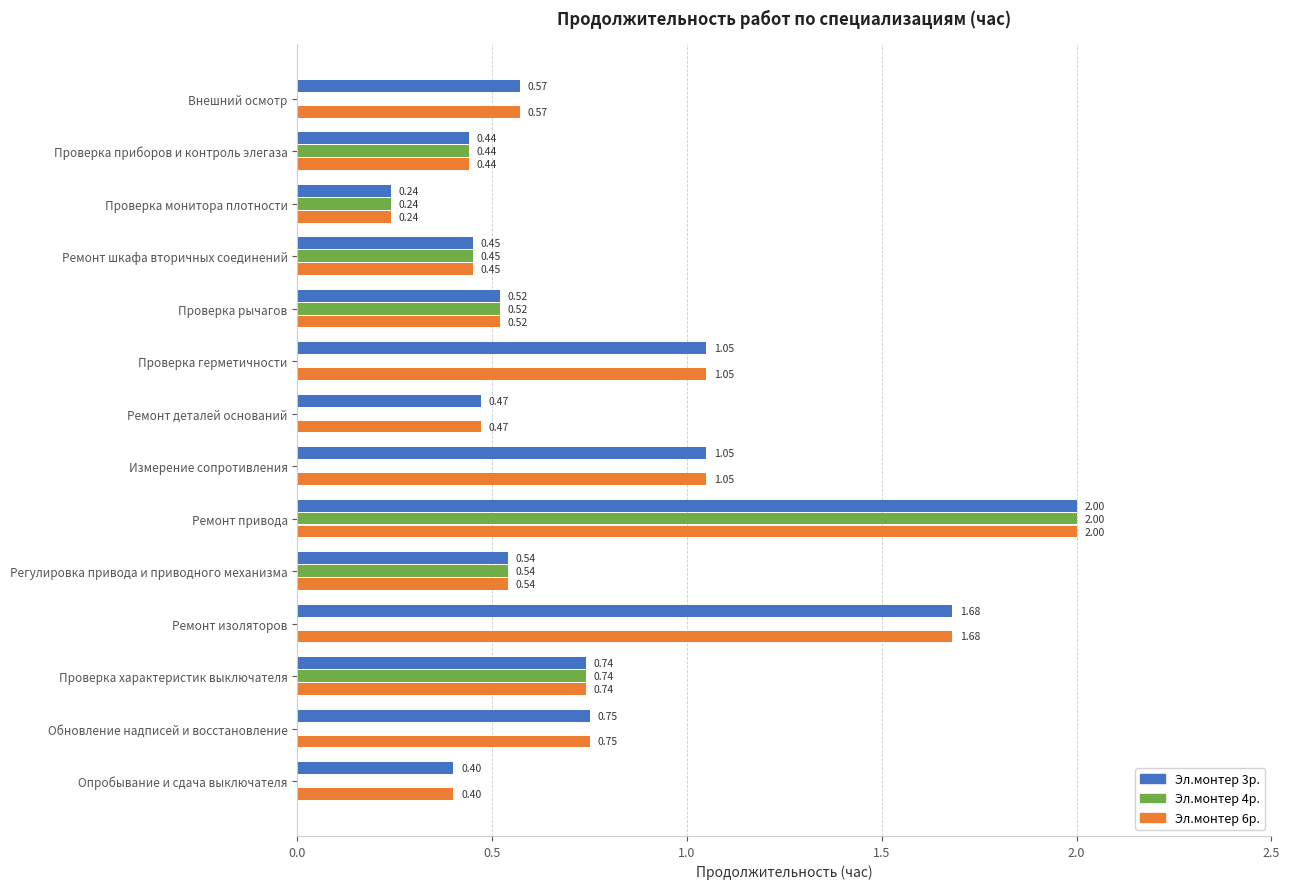

Which label corresponds to the largest value in the chart?

Ремонт привода